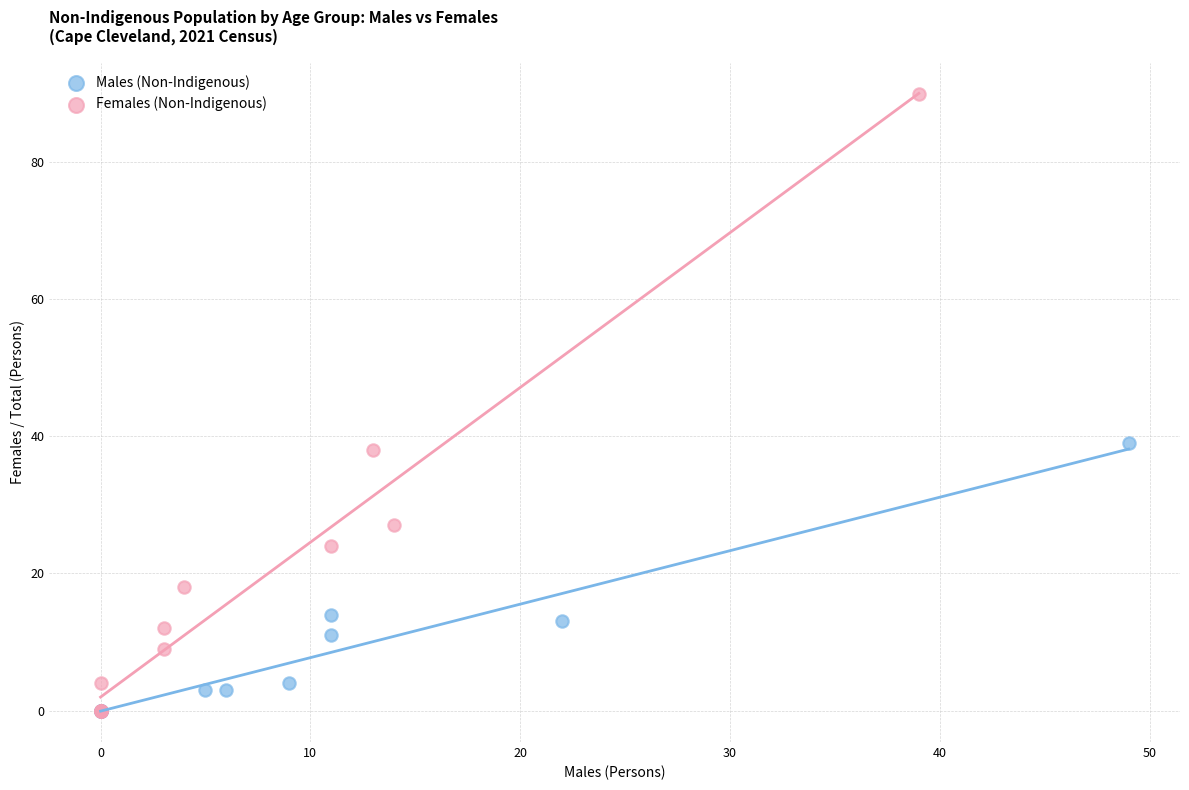

Which series has the largest Y range (max minus min)?

Females (Non-Indigenous)